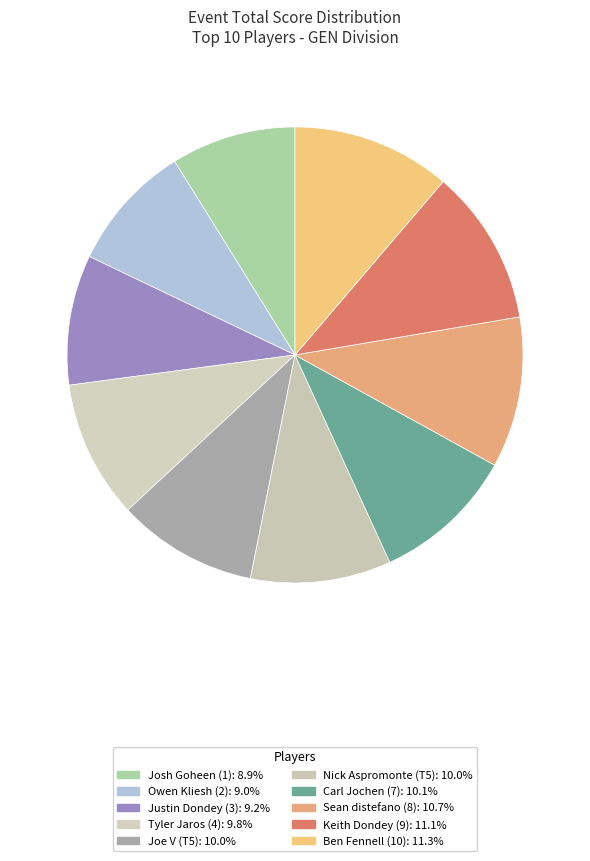

How many segments does this pie chart have?

10